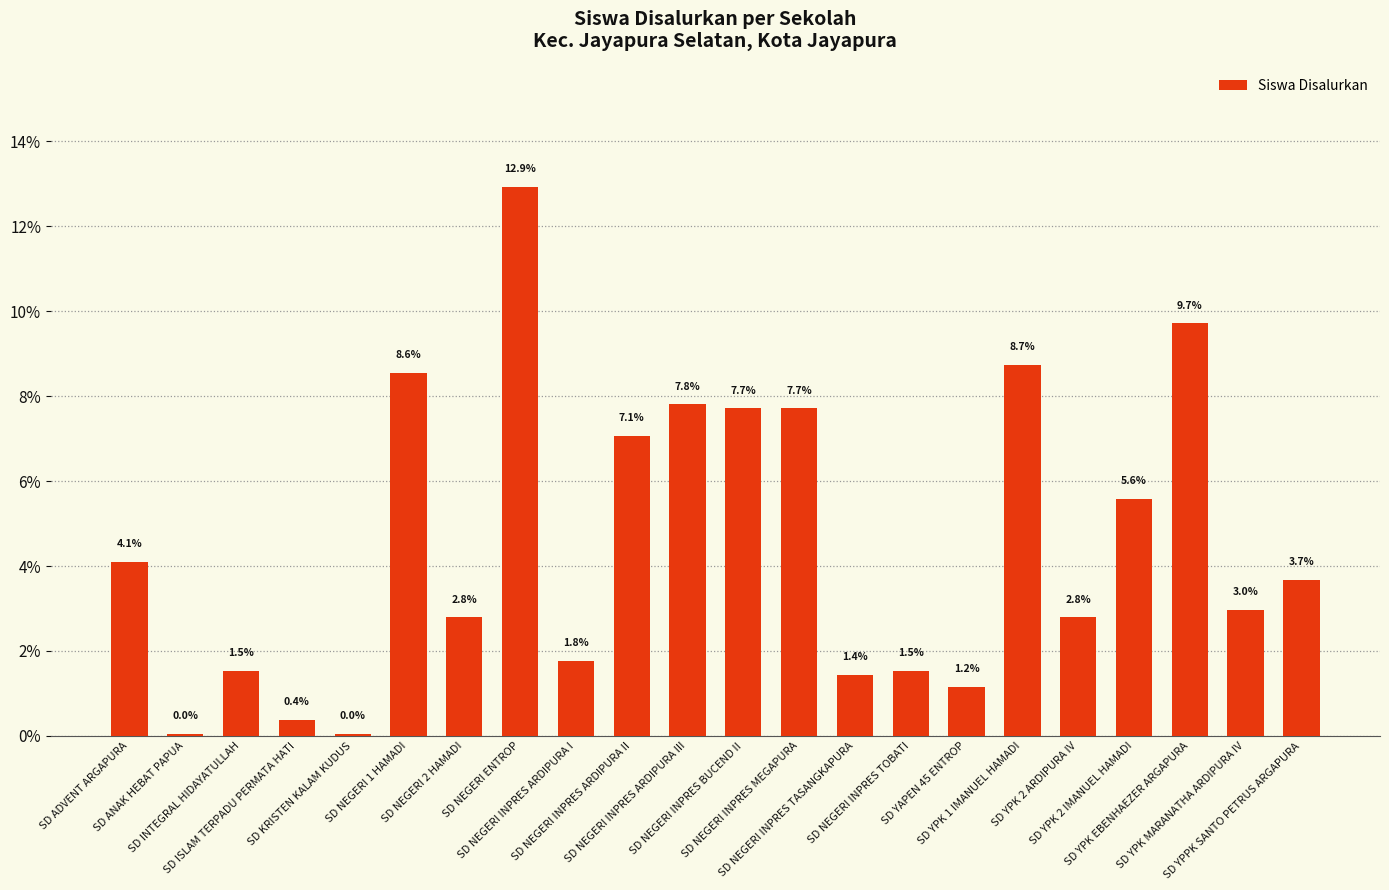

Where is the data nearest to the value 6?

SD YPK 2 IMANUEL HAMADI